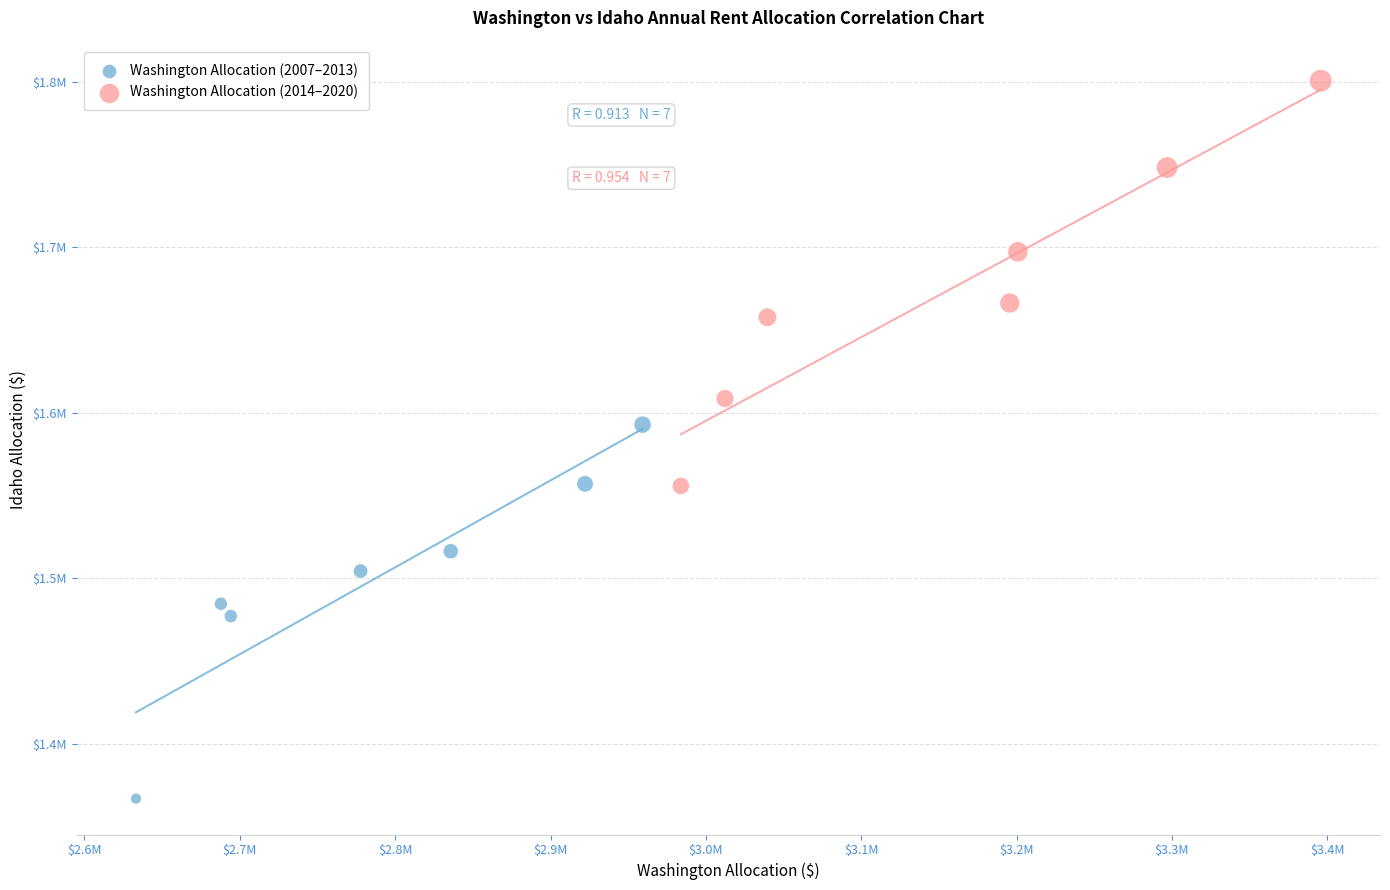

Which series reaches the maximum Y coordinate?

Washington Allocation (2014–2020)